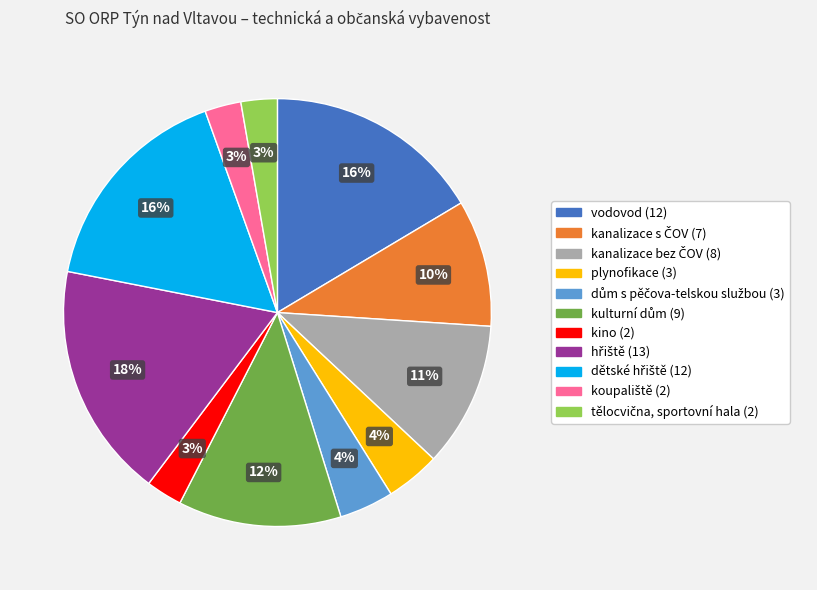

To the nearest percent, what is the average slice percentage?

9%